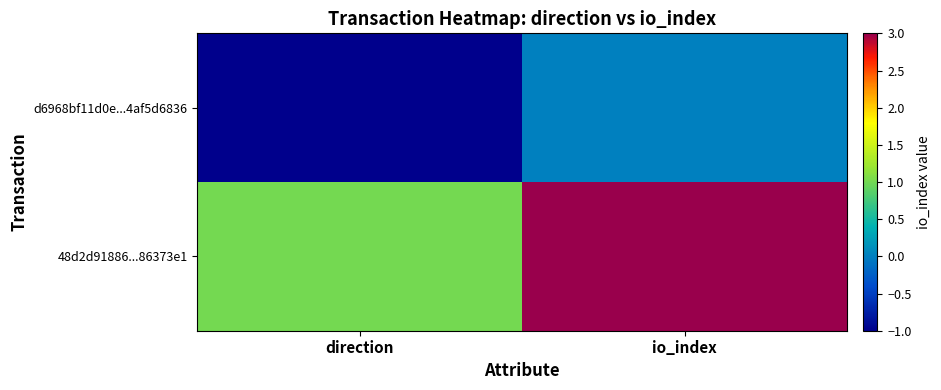

Reading right to left, list all the values displayed in this chart.

d6968bf11d0e...4af5d6836: io_index=0	direction=-1
48d2d91886...86373e1: io_index=3	direction=1